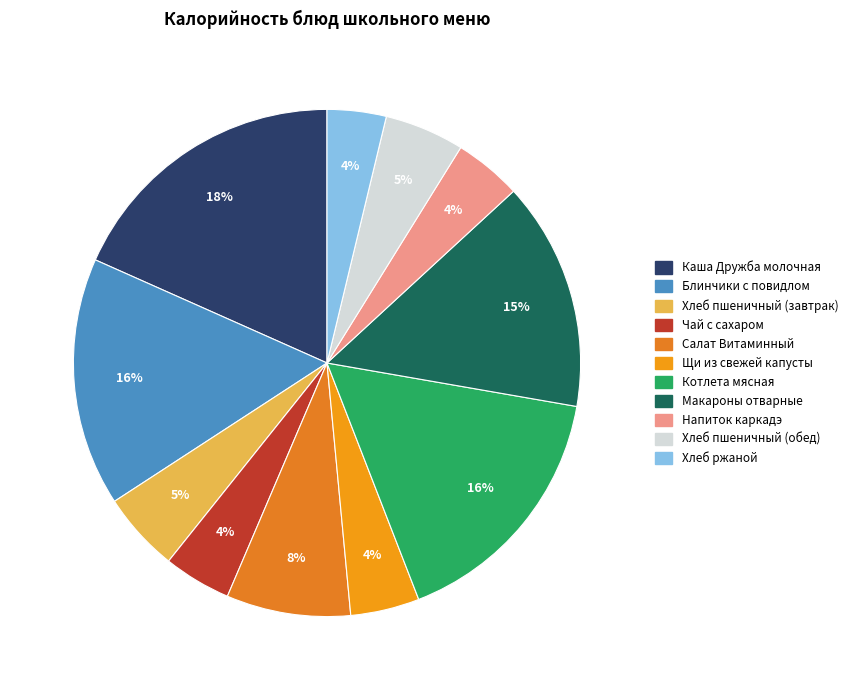

What percentage is the Напиток каркадэ slice, to the nearest percent?

4%